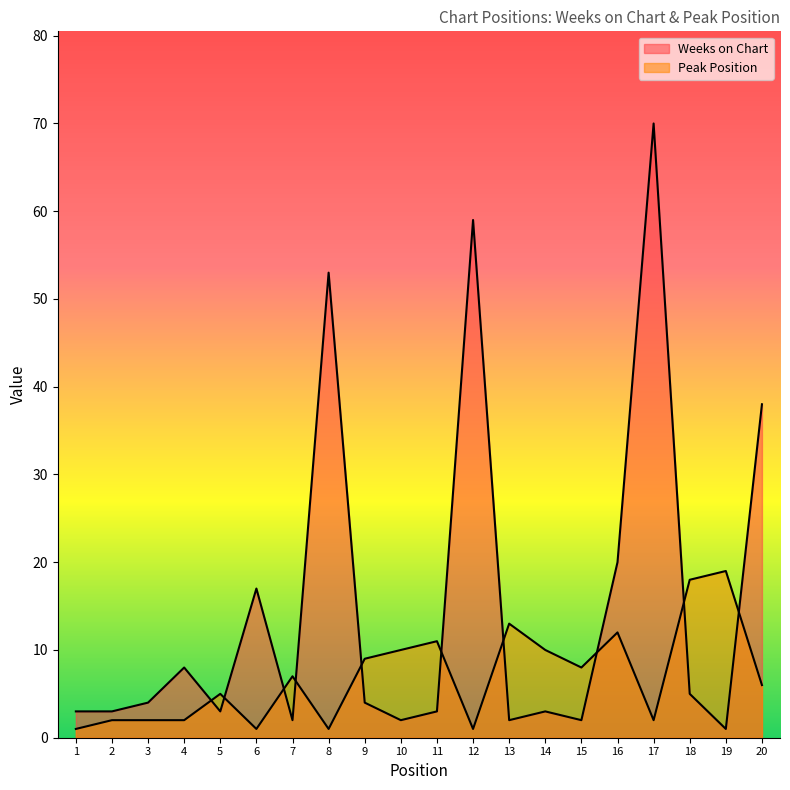

At which category does Peak Position reach its first local peak?

5